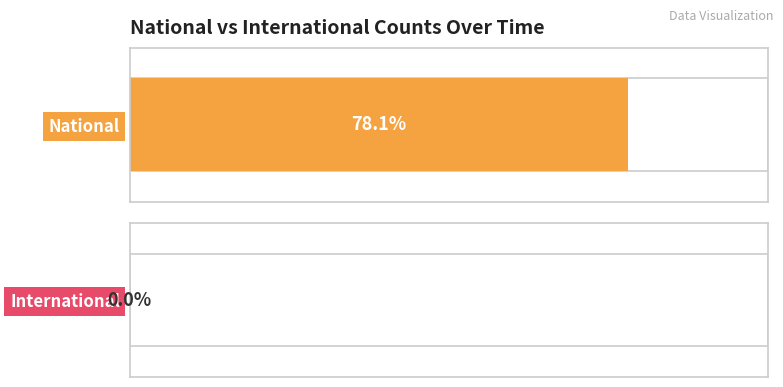

The value of national at 2018-09-28 is 5494. True or false?

False